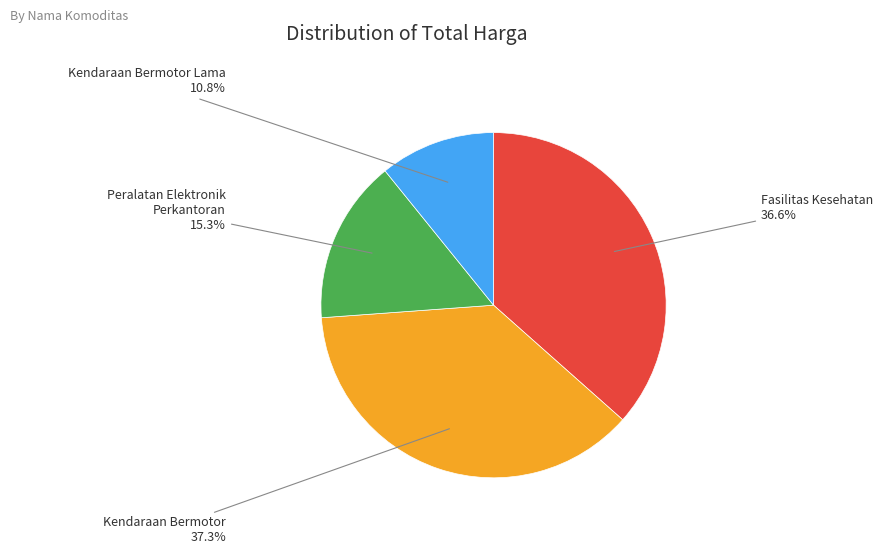

What is the smallest slice in the pie chart?

Kendaraan Bermotor Lama